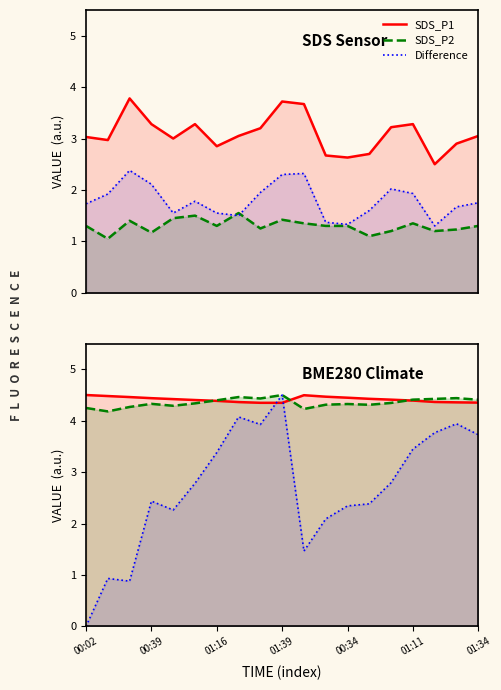

True or false: BME280_humidity has more than 0 points higher than both neighbors.

True